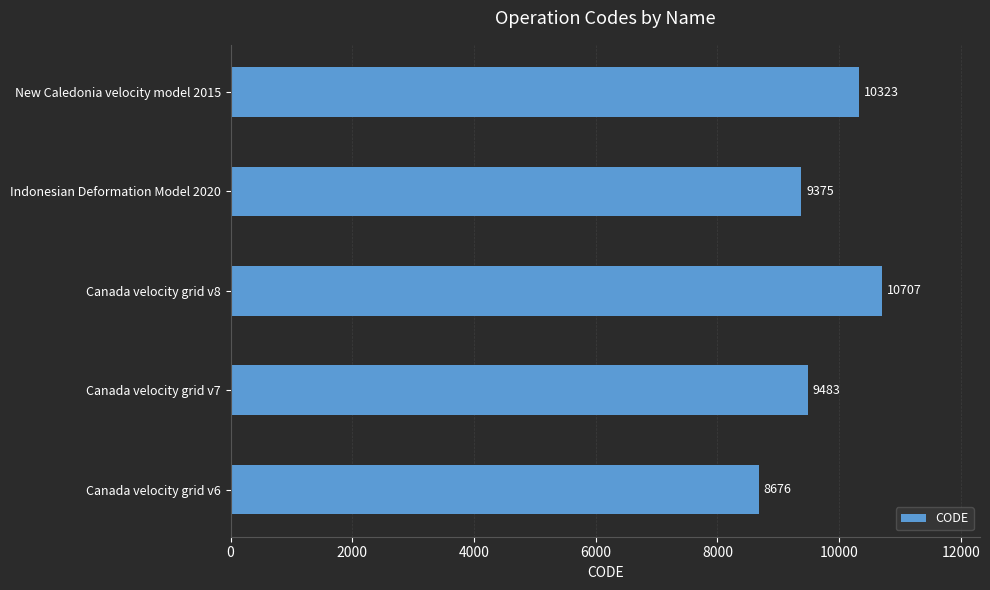

What is the greatest value displayed?

10707